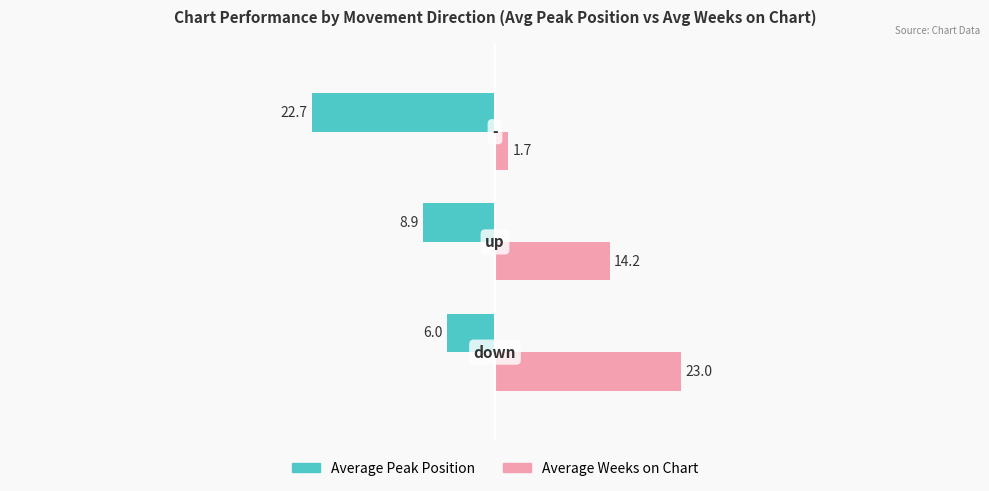

What is the difference between the maximum and minimum values in the Average Peak Position series?

16.7